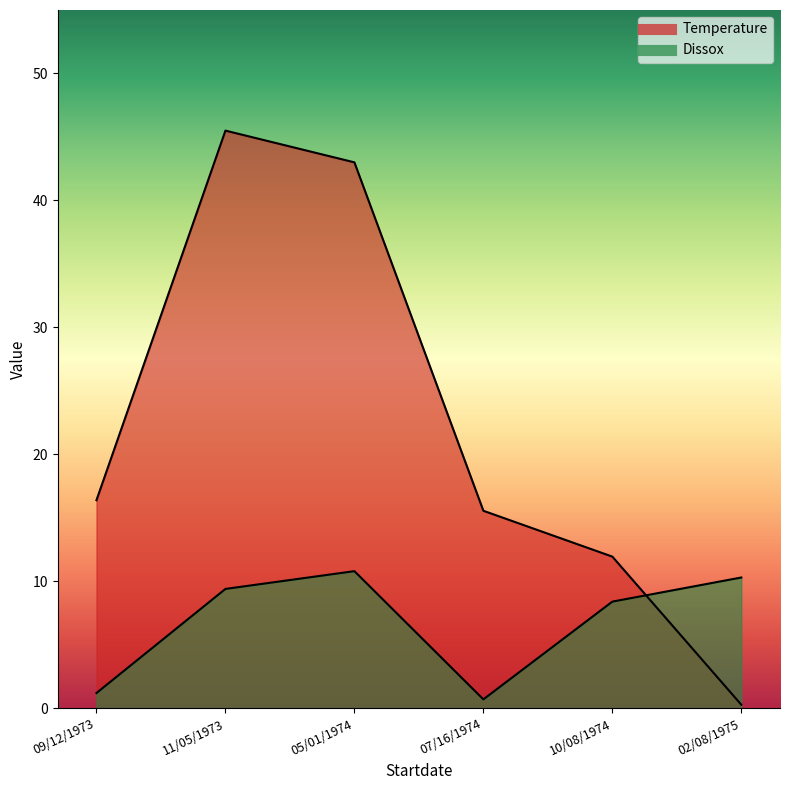

What is the label of the 1st point from the left?

09/12/1973